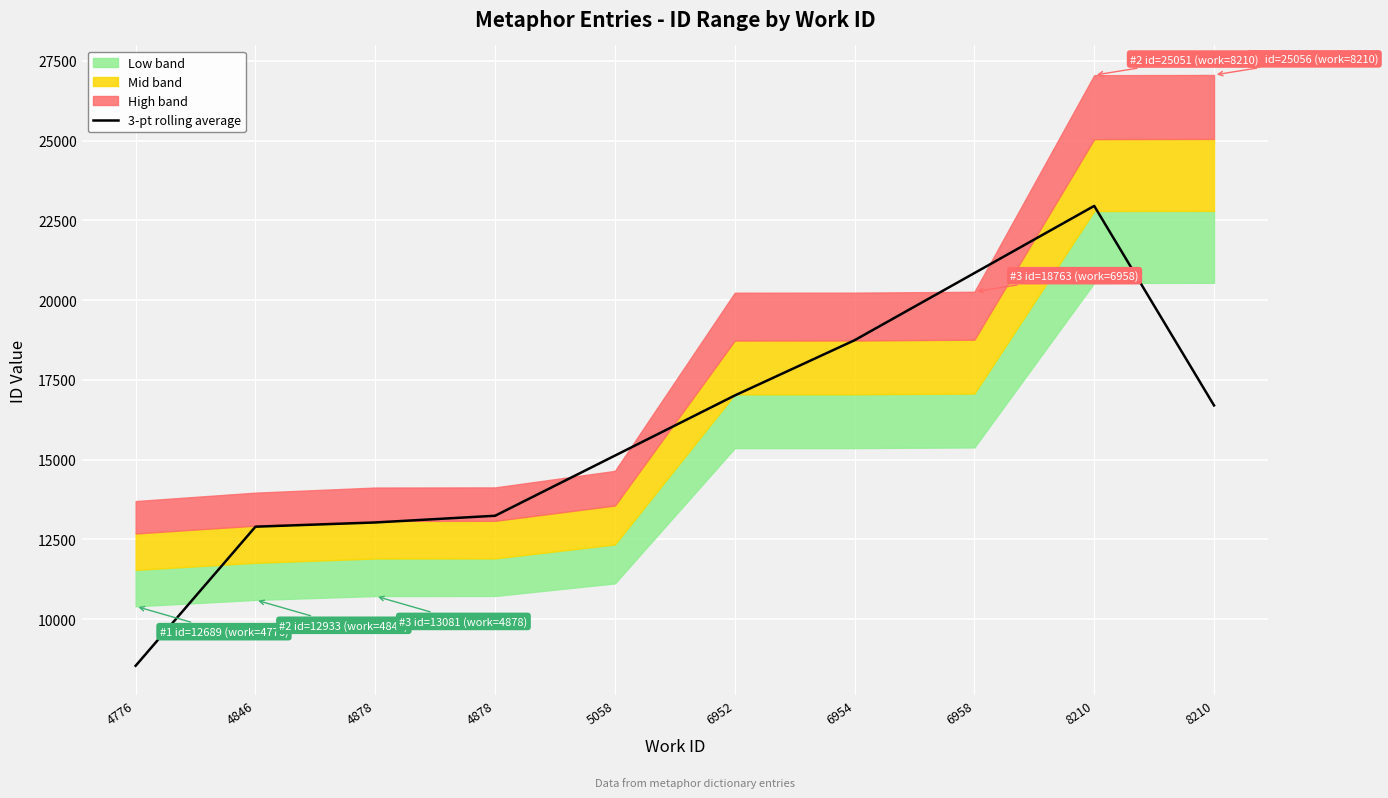

What is the value of the 9th point from the left?

22956.7